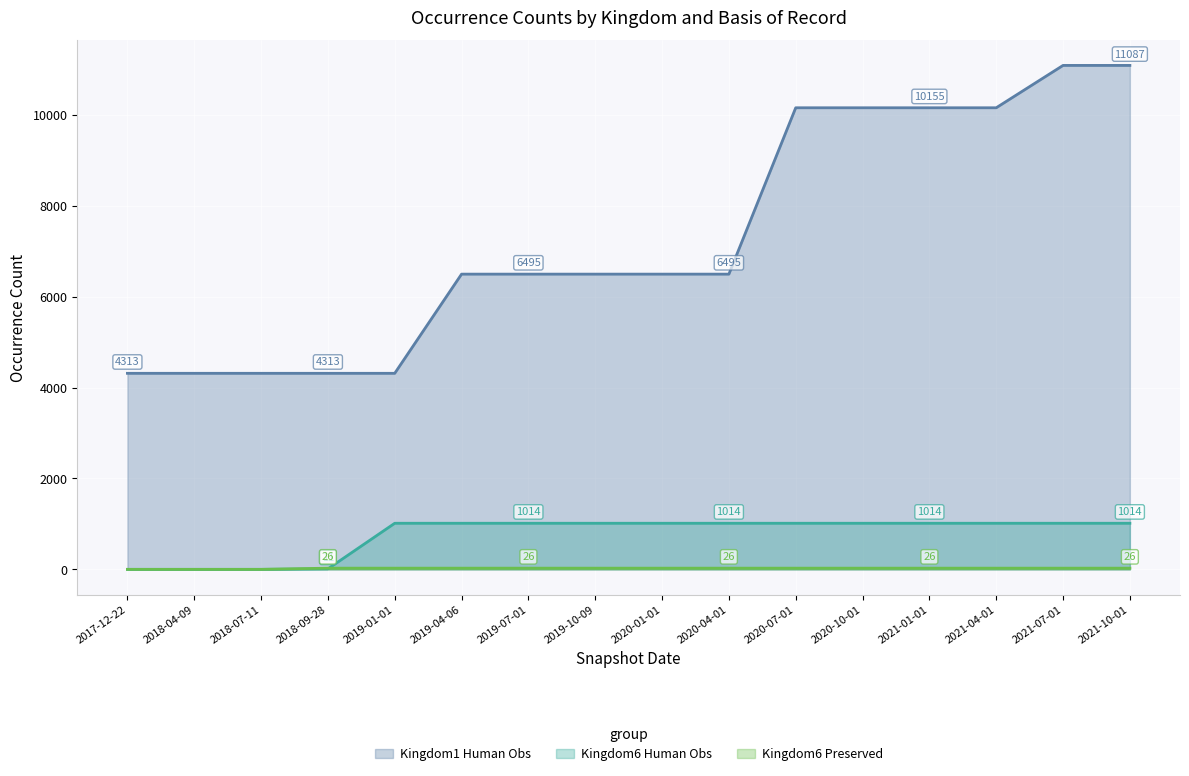

At which category does the chart reach its peak across all series?

2021-07-01